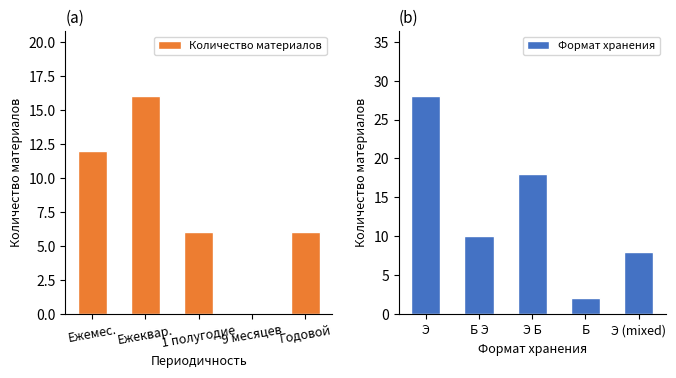

What is the approximate value of Количество материалов at Ежеквар., to the nearest 5?

15